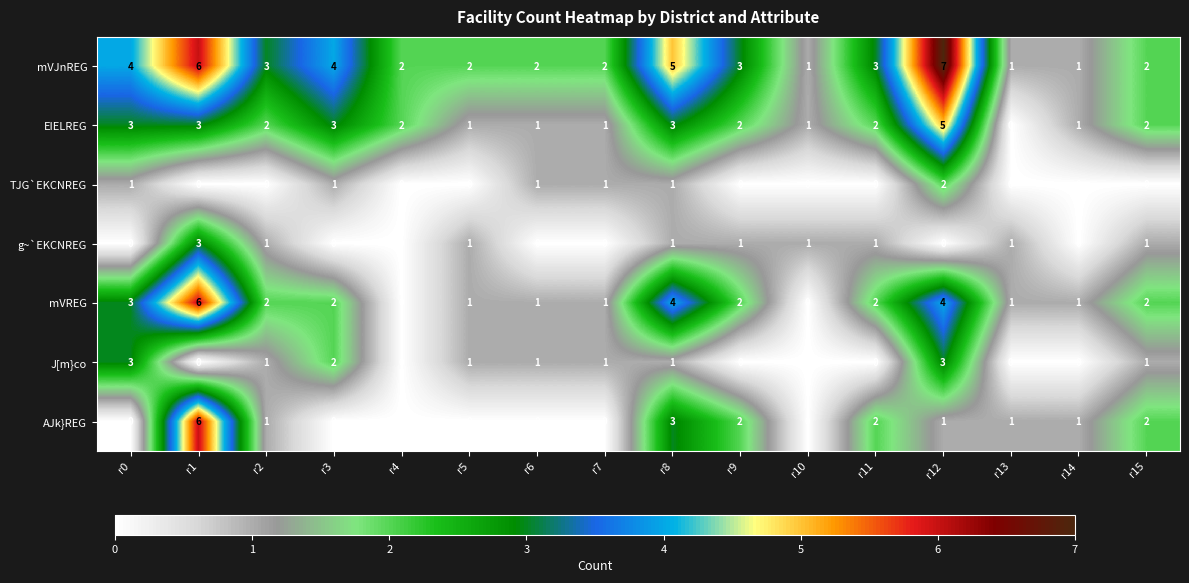

Which category has the highest value across all series?

r12